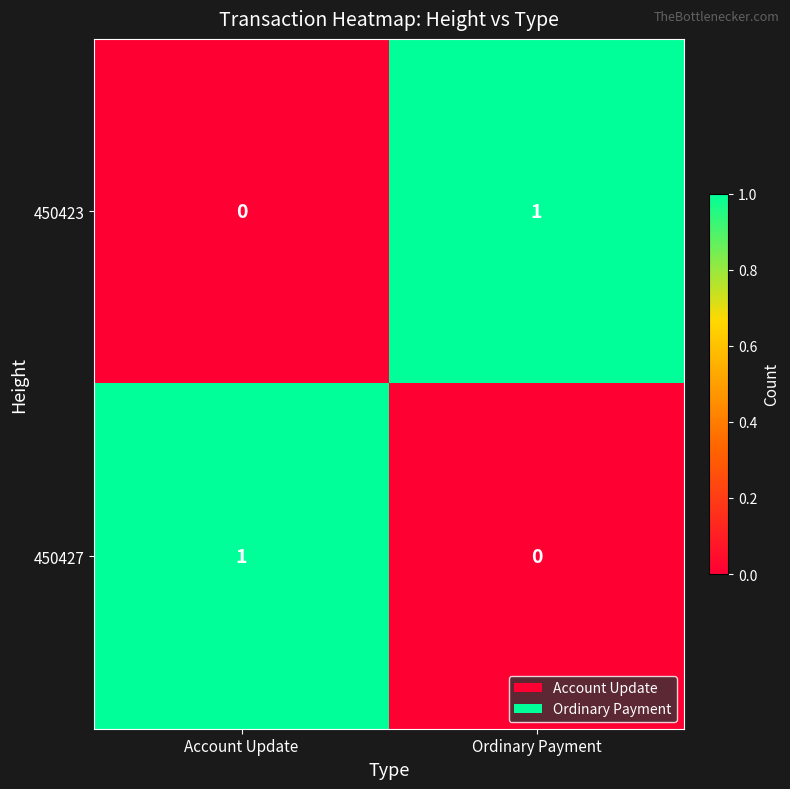

Where is 450427 nearest to the value 0?

Ordinary Payment